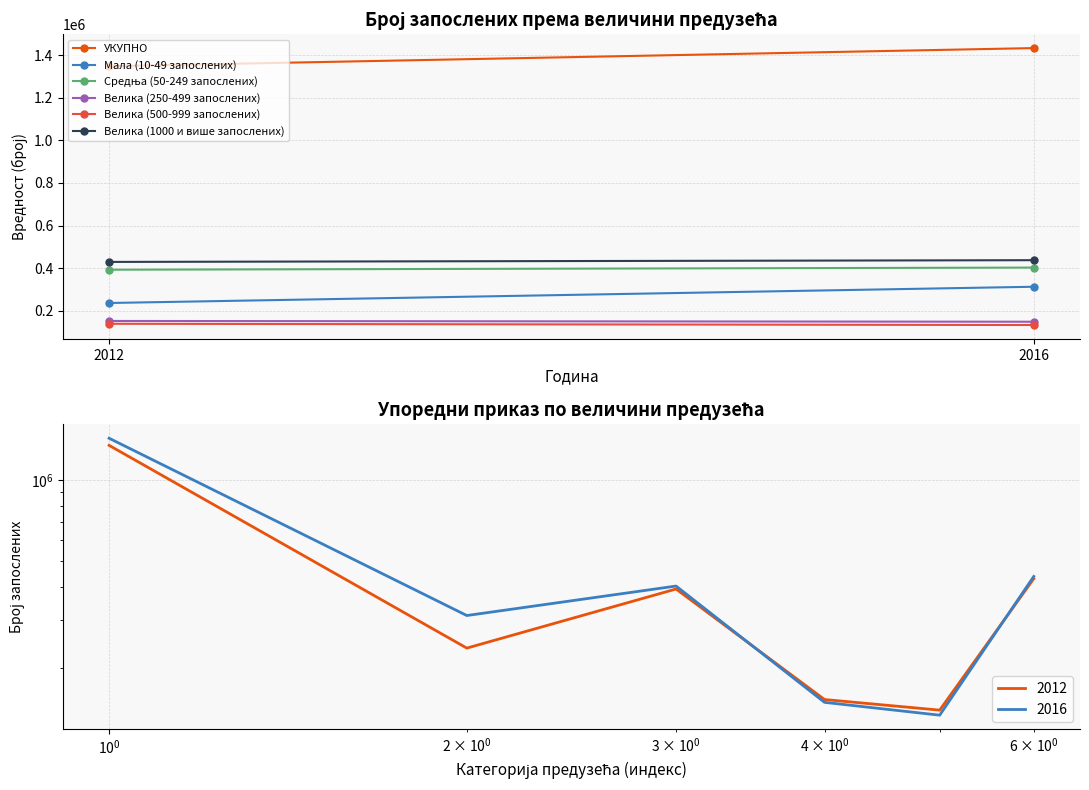

Between 2012 and 2016, which series saw the biggest shift?

УКУПНО